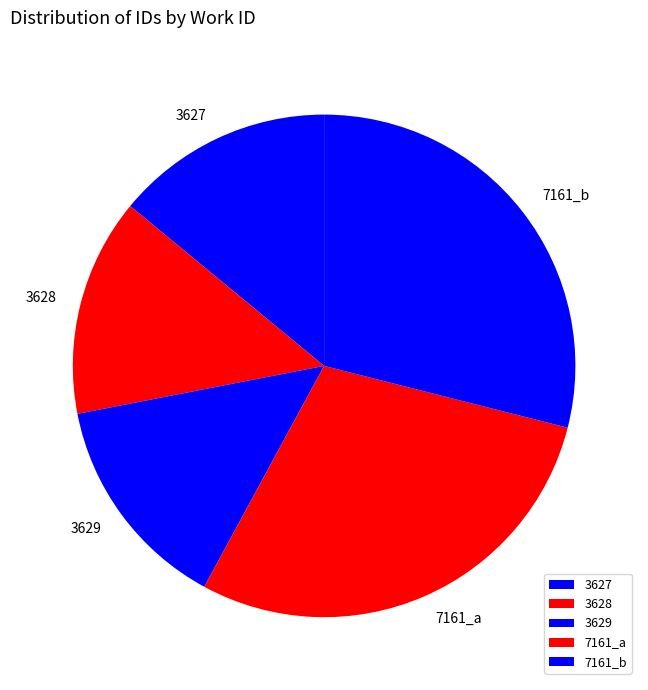

What is the ratio of the value at 7161_a to the value at 3627?

2.1